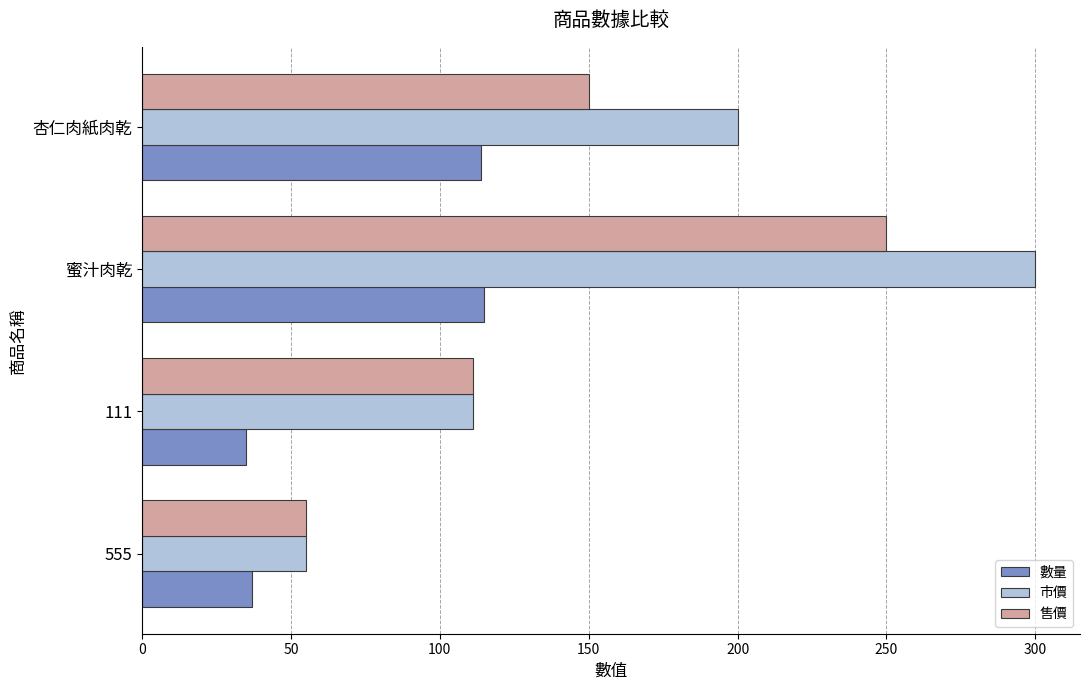

What is the difference between the highest and lowest values at 555?

18